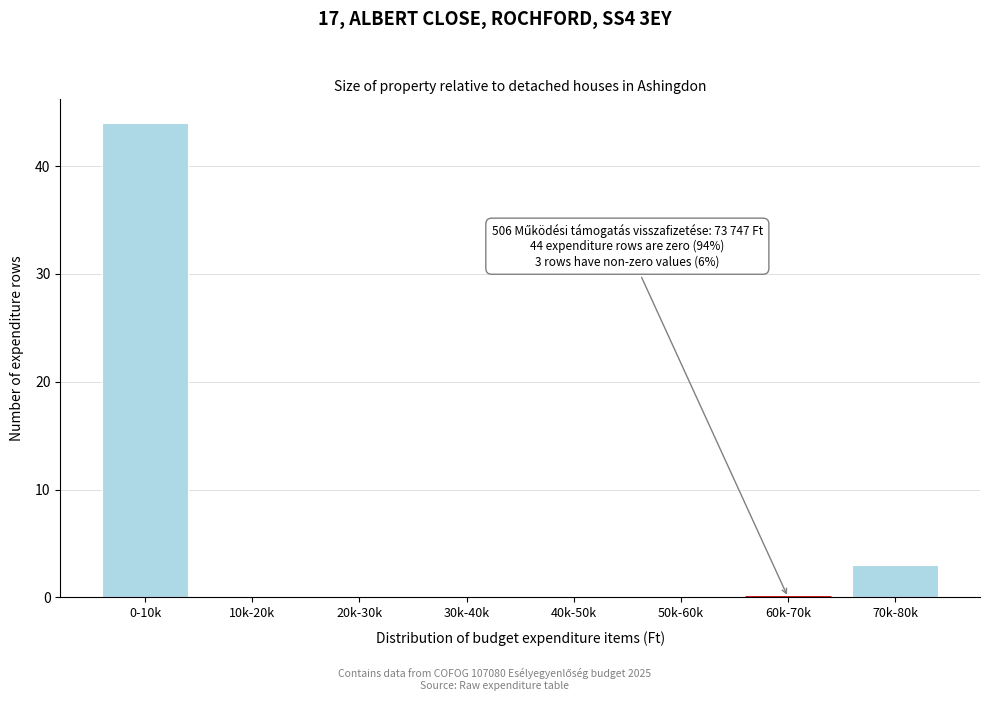

Reading left to right, list all the values displayed in this chart.

0-10k=44	10k-20k=0	20k-30k=0	30k-40k=0	40k-50k=0	50k-60k=0	60k-70k=0	70k-80k=3